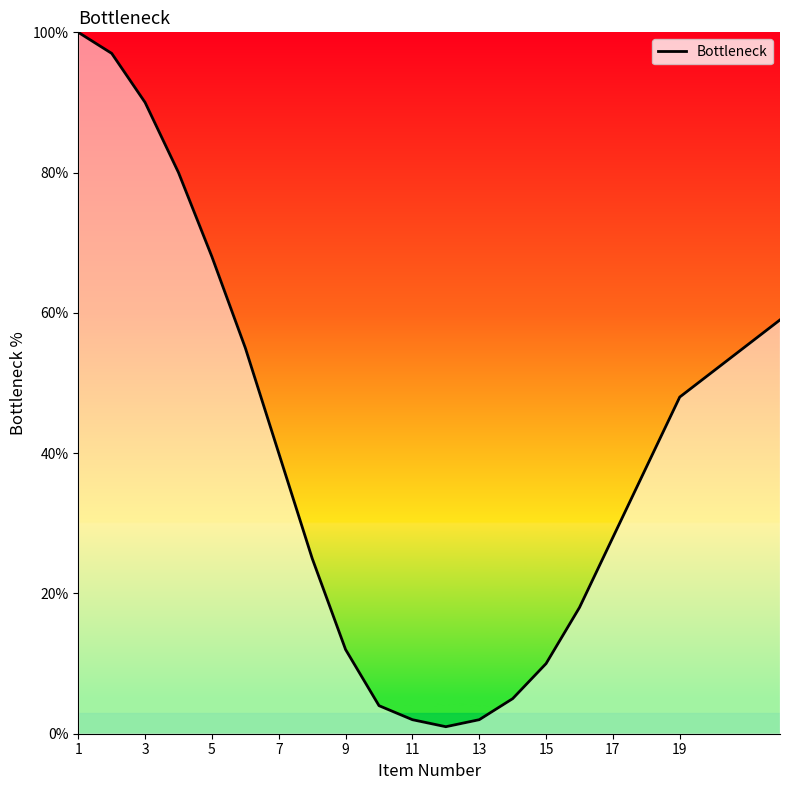

What is the maximum value shown in the chart?

100